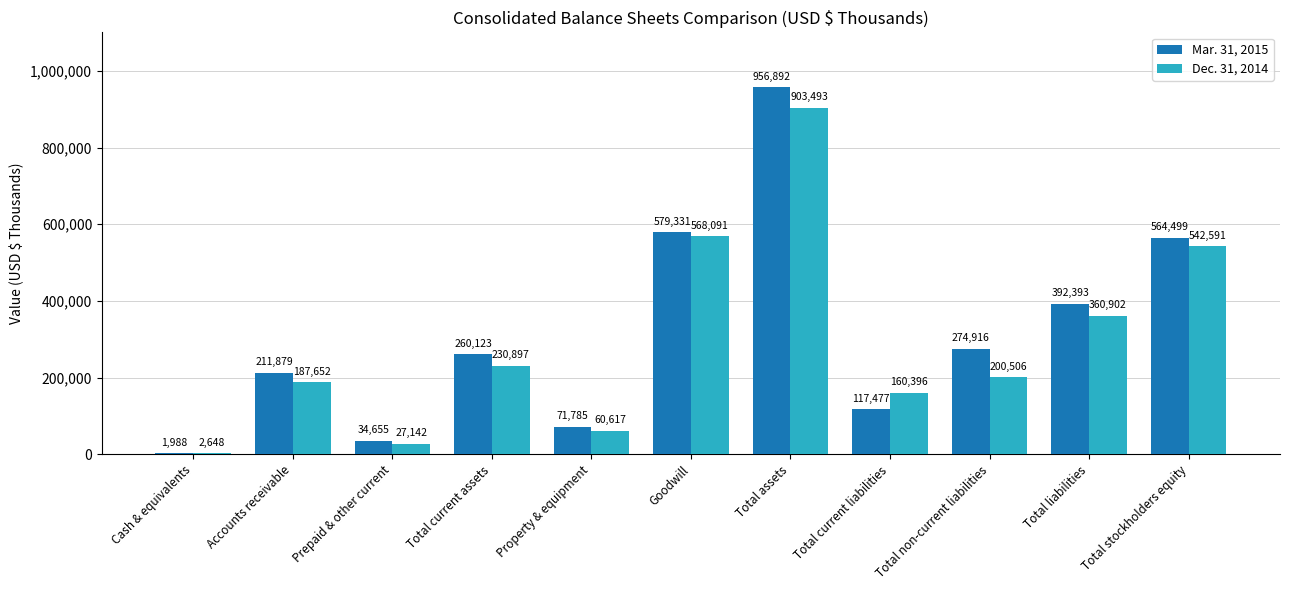

The Dec. 31, 2014 series shows 243021 at Total current liabilities. True or false?

False